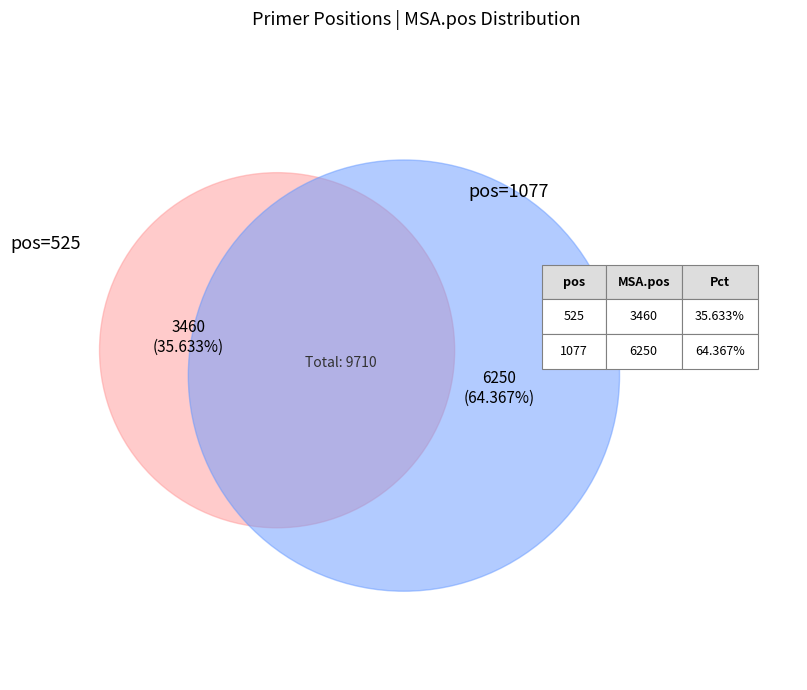

To the nearest percent, what percentage of the pie is 1077?

64%